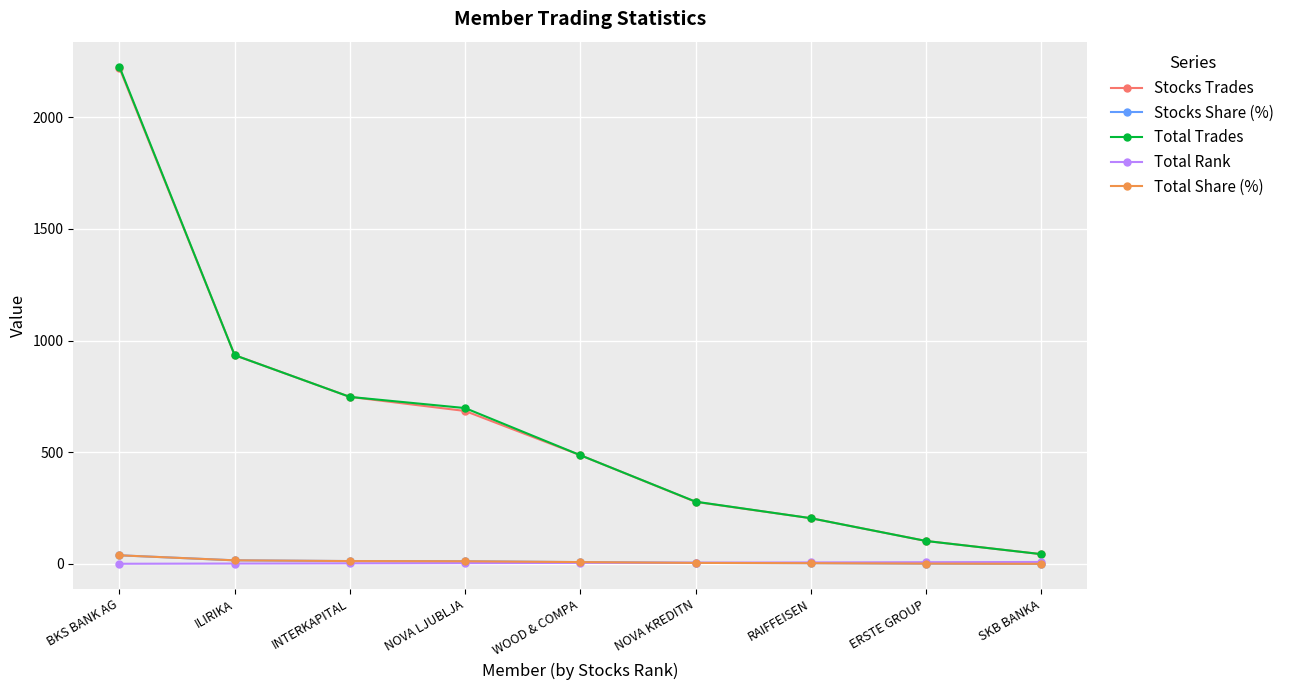

Which series changed the most between INTERKAPITAL and NOVA KREDITN?

Stocks Trades